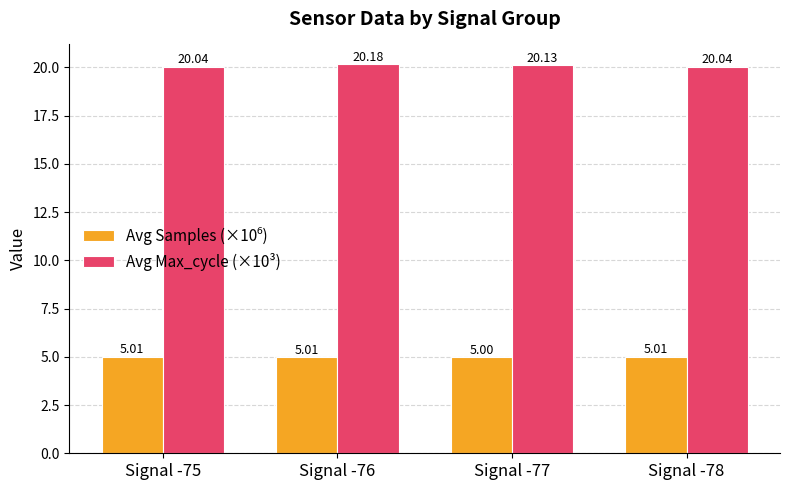

How many groups of bars are there?

4